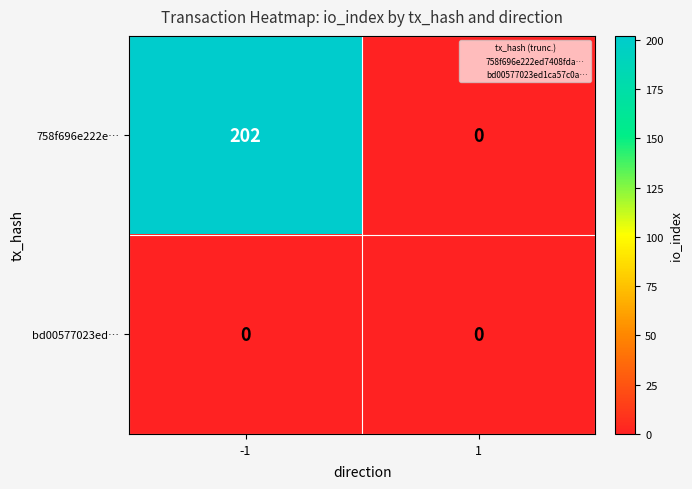

At -1, list the series in order from largest to smallest.

758f696e222e…, bd00577023ed…